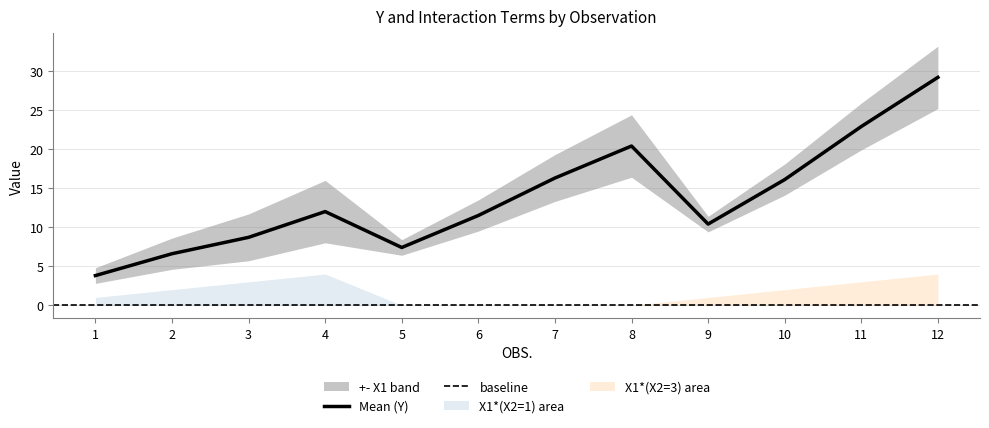

What is the difference between the highest and lowest values at 11?

22.9